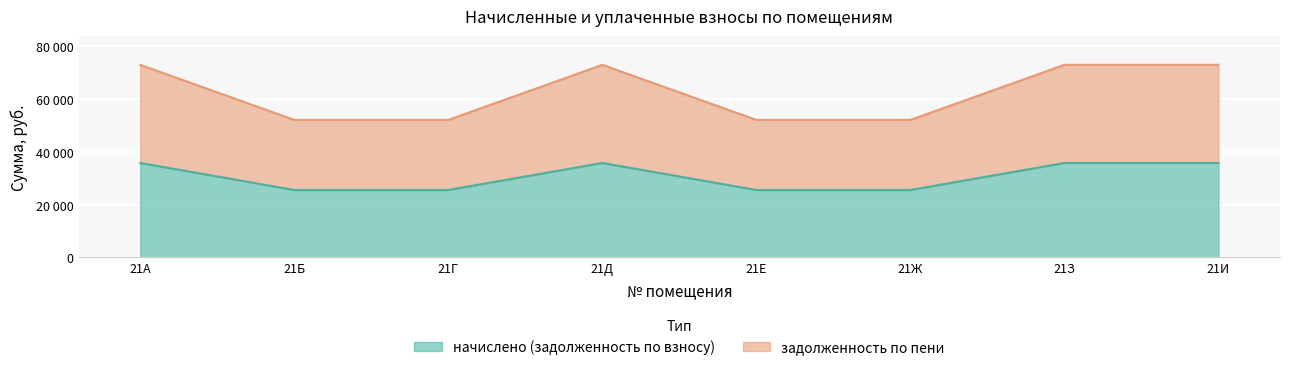

What is the value of the начислено (задолженность по взносу) point at the 7th from the left?

35691.6